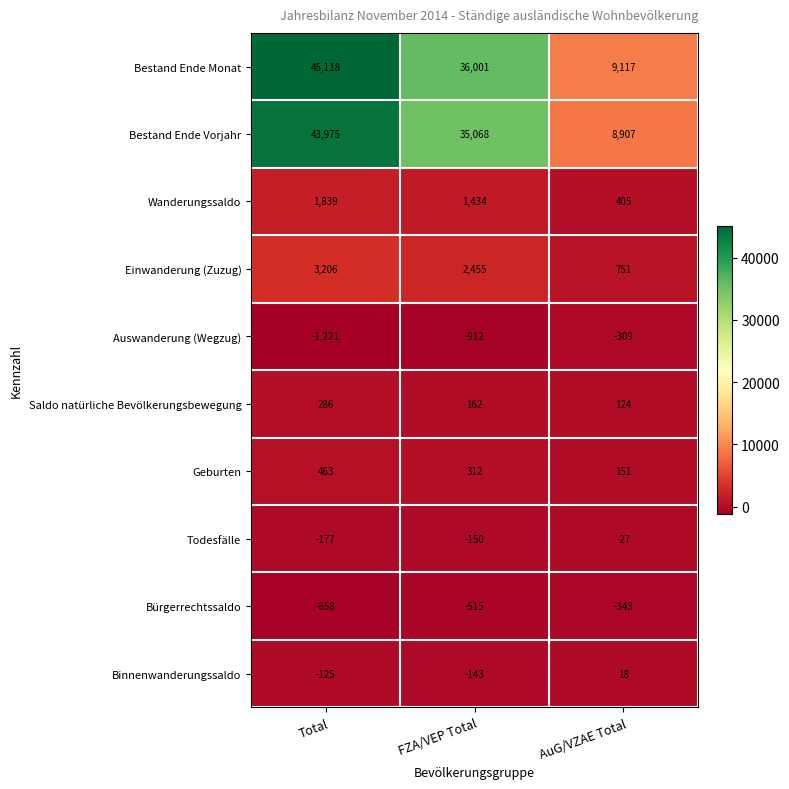

How many distinct data groups are displayed?

10